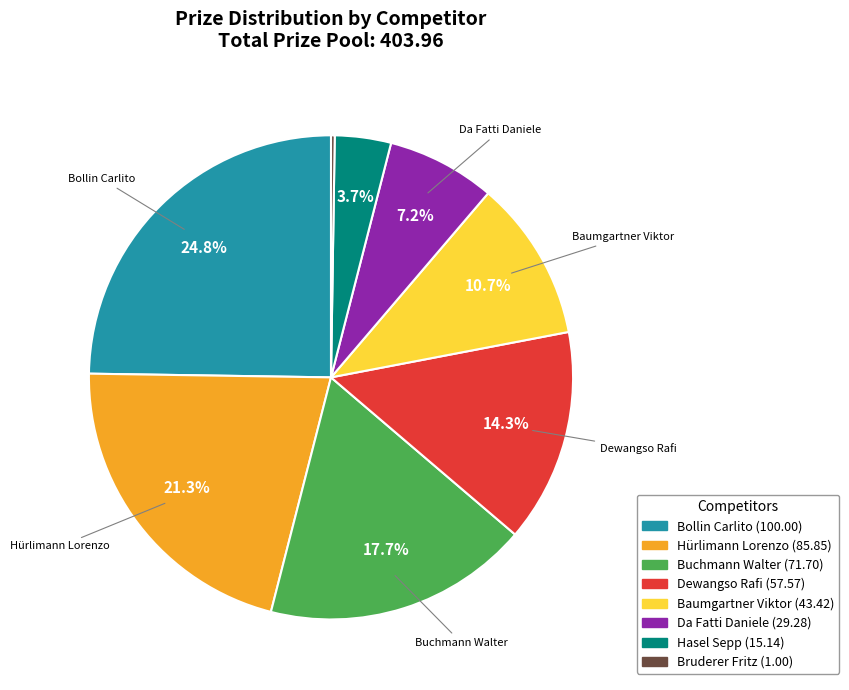

Between Da Fatti Daniele and Dewangso Rafi, which is larger?

Dewangso Rafi